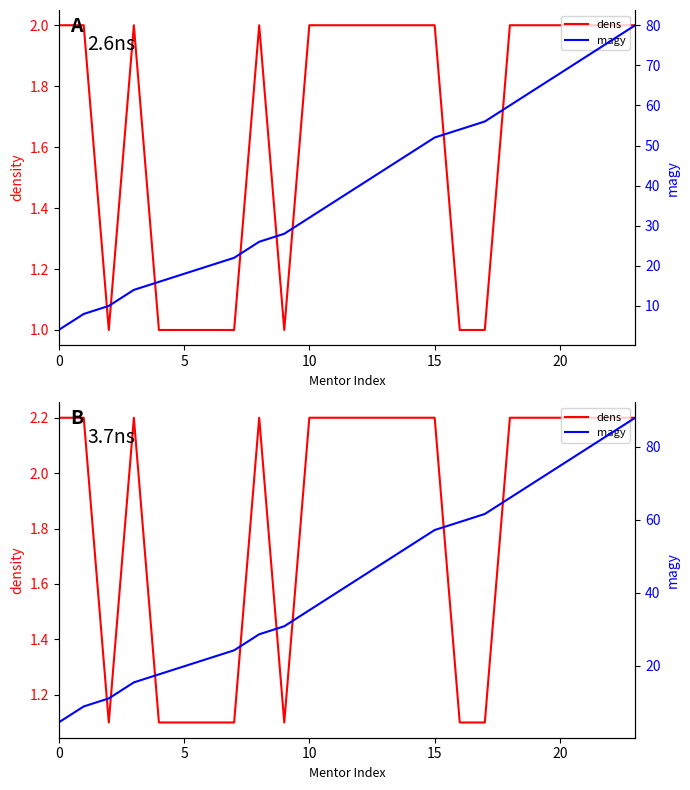

What are all the series names shown in the legend?

dens, magy